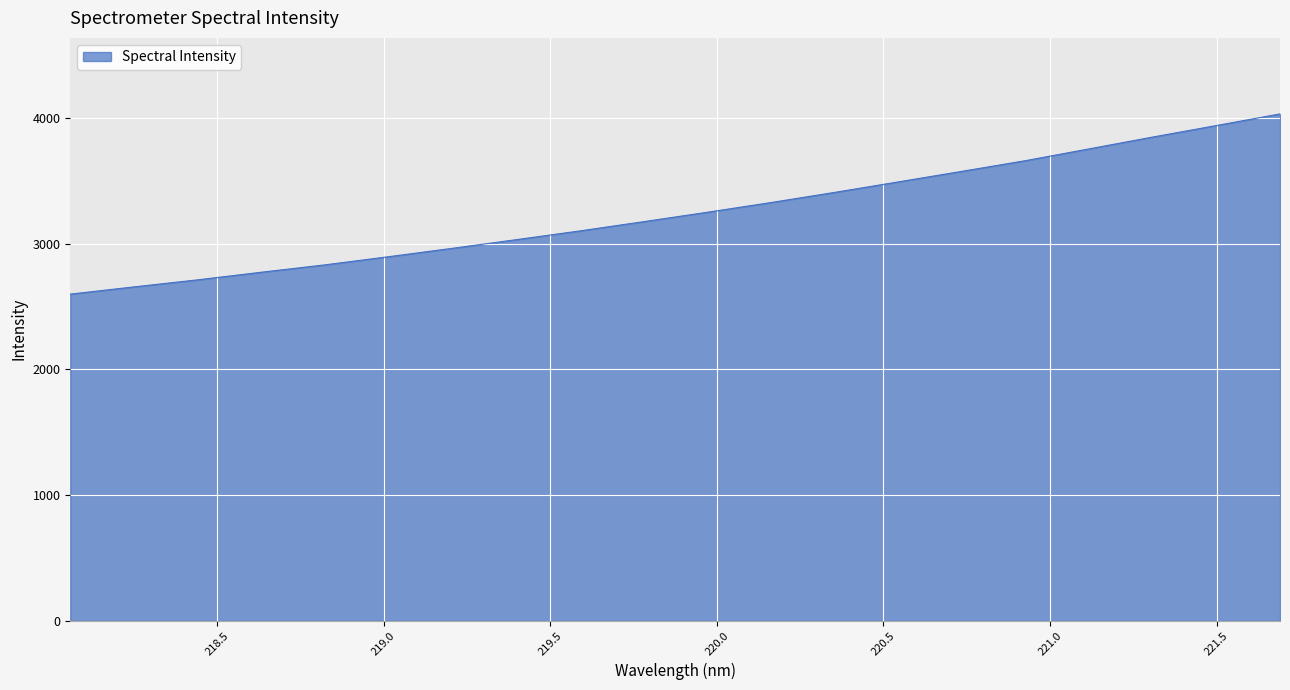

What is the greatest value displayed?

4033.9